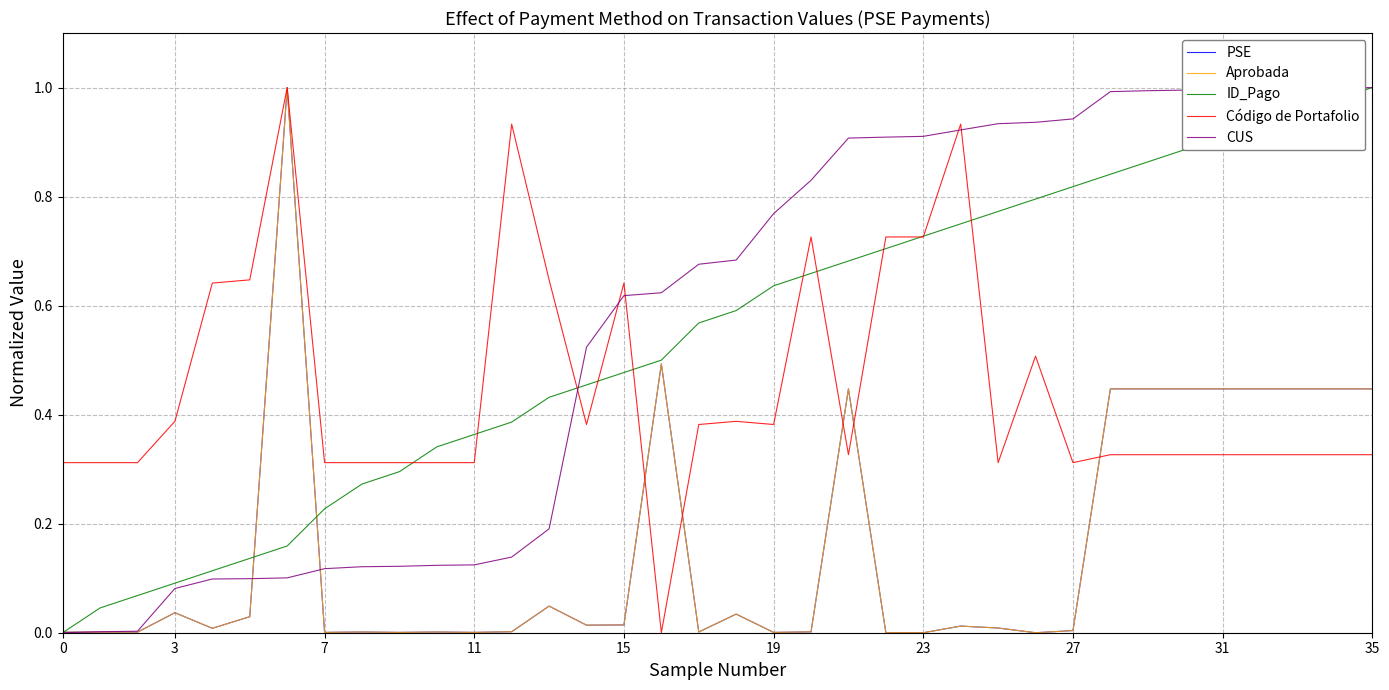

Is this an area chart (filled region under the line)?

No